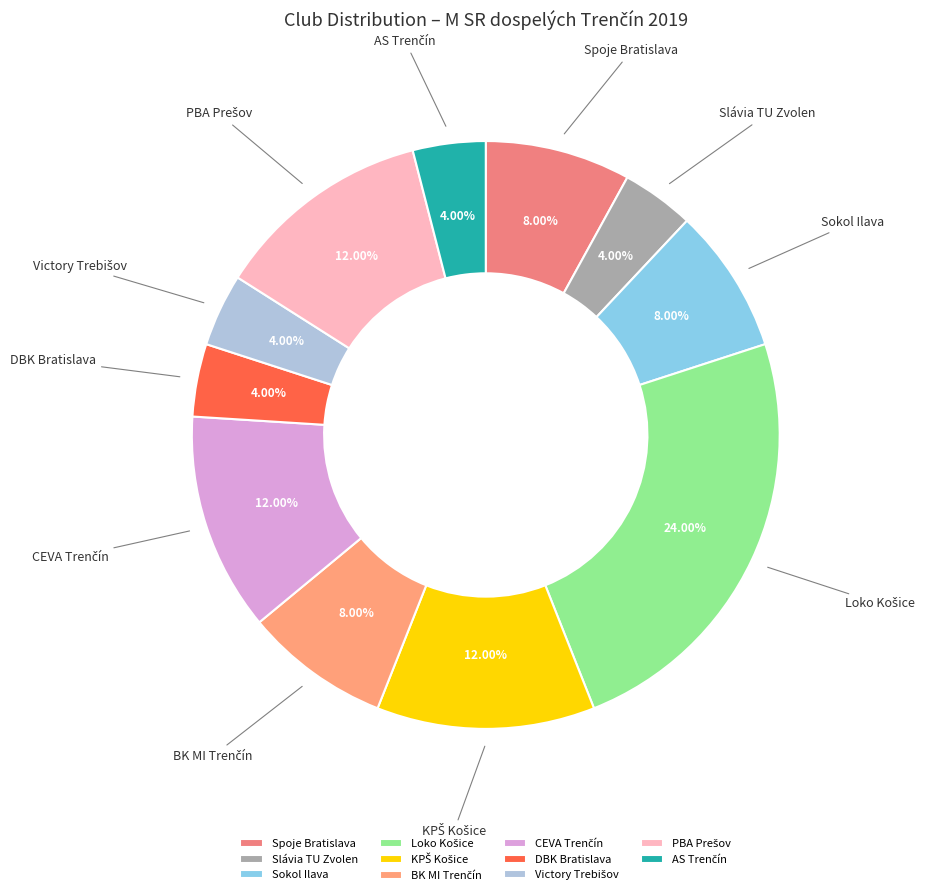

What percentage is the Slávia TU Zvolen slice, to the nearest percent?

4%